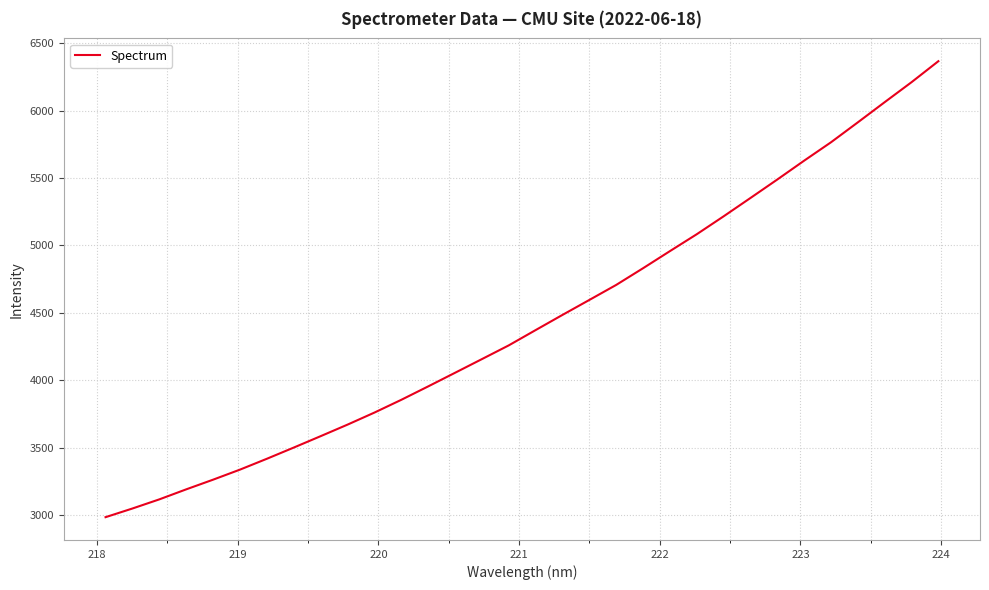

What is the minimum value shown in the chart?

2984.3